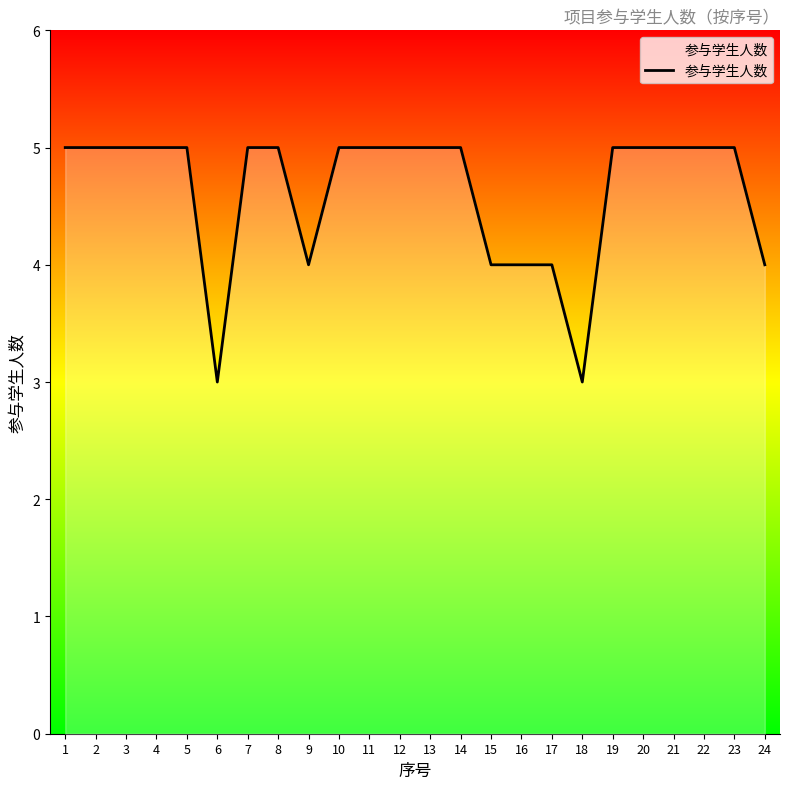

The chart shows a value of 3 at 23. True or false?

False